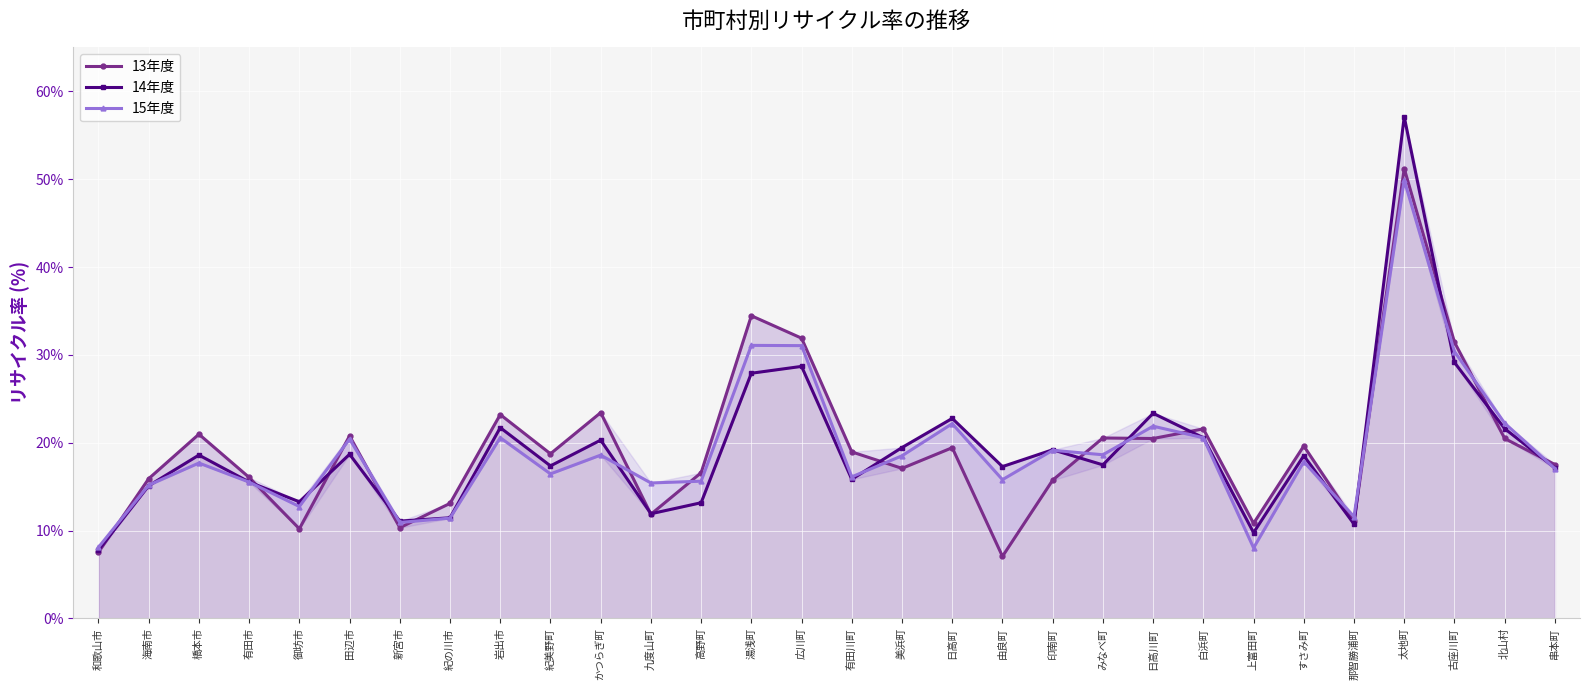

Between which two adjacent categories do 13年度 and 15年度 first intersect?

和歌山市 and 海南市